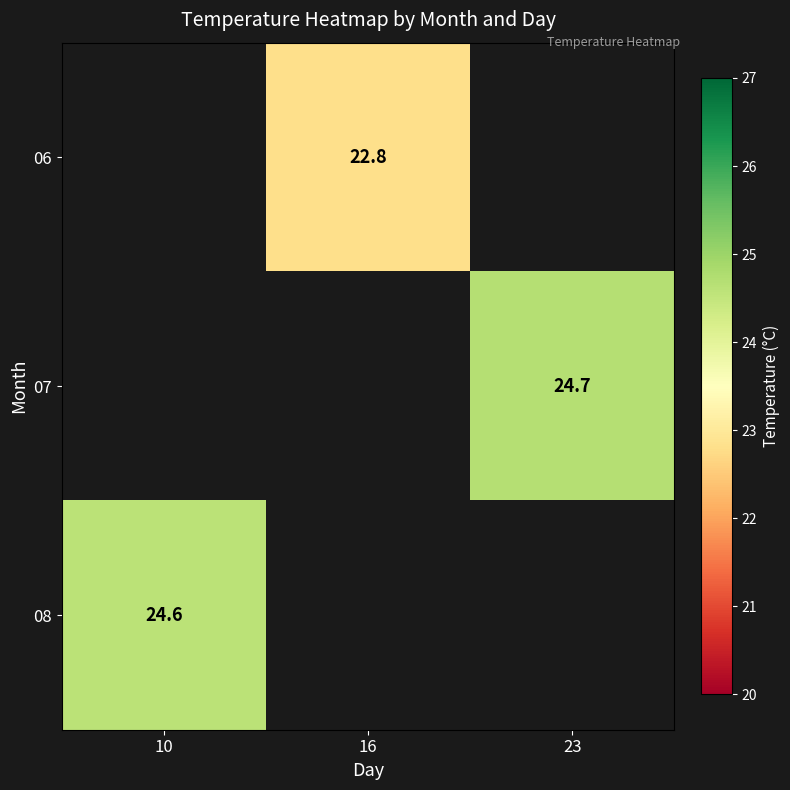

How many positive values does the 08 series have?

1